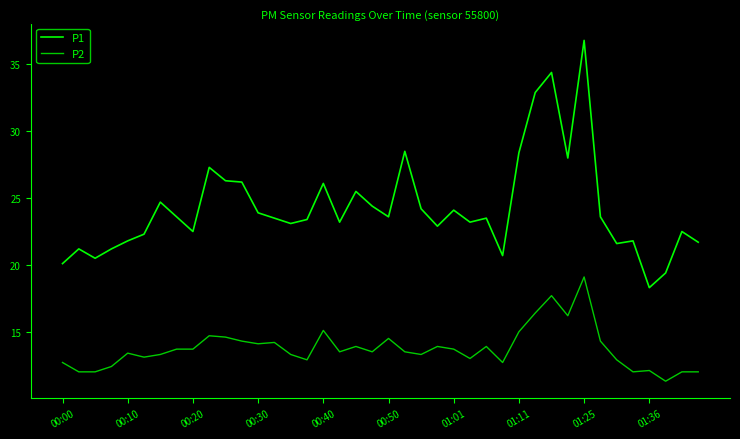

At how many categories does at least one series exceed 18?

40